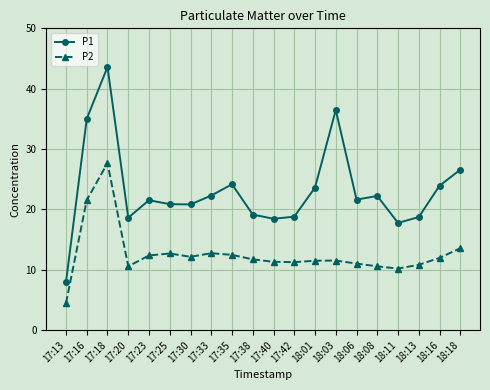

Count the number of data series in this chart.

2